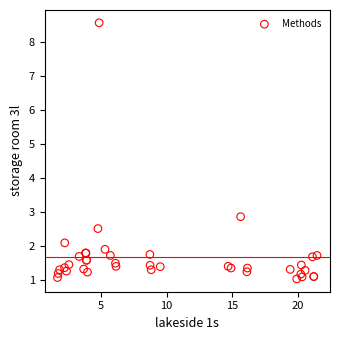

What Y value in the scatter plot is closest to 4?

2.9